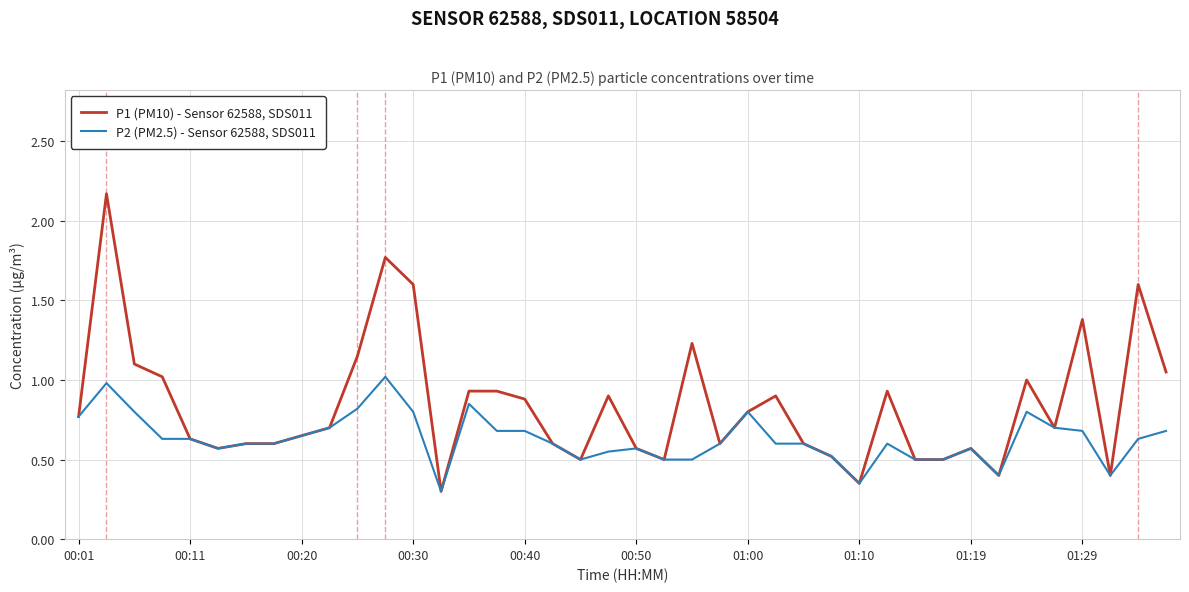

Which series has the largest total across all categories?

P1 (PM10) - Sensor 62588, SDS011